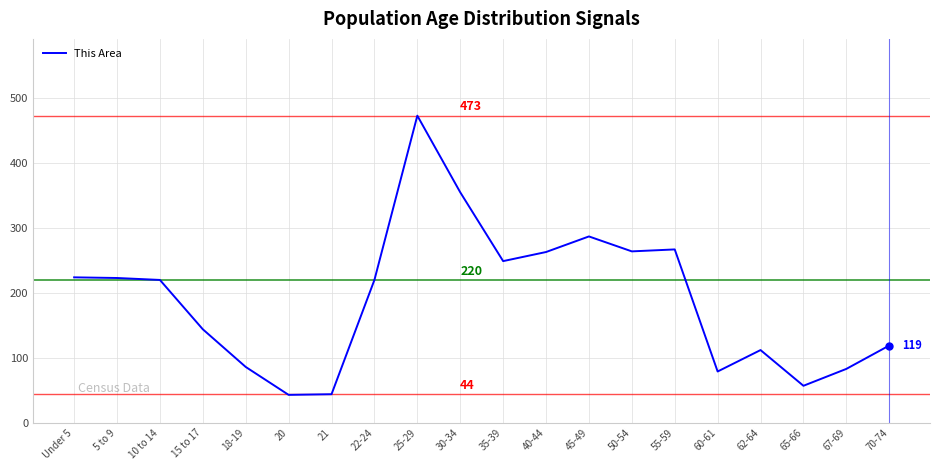

What is the change in value from 5 to 9 to 20?

-180